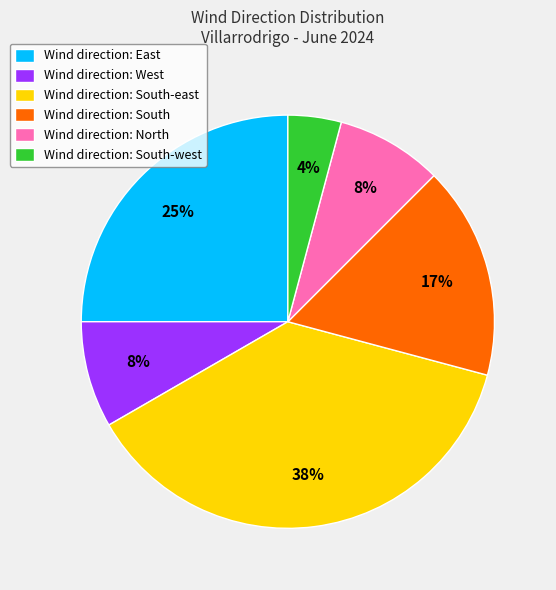

True or false: Wind direction: East accounts for 25% of the total.

True